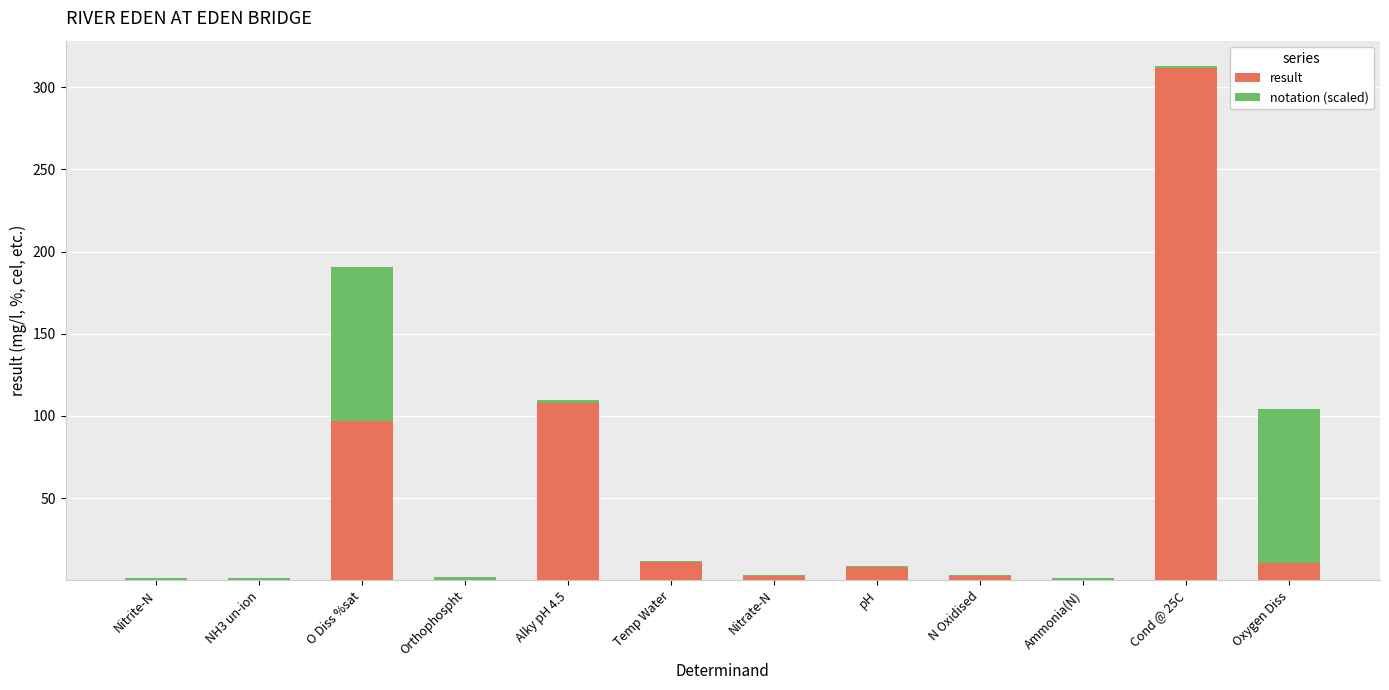

What is the sum of the result values at O Diss %sat and Oxygen Diss?

107.8